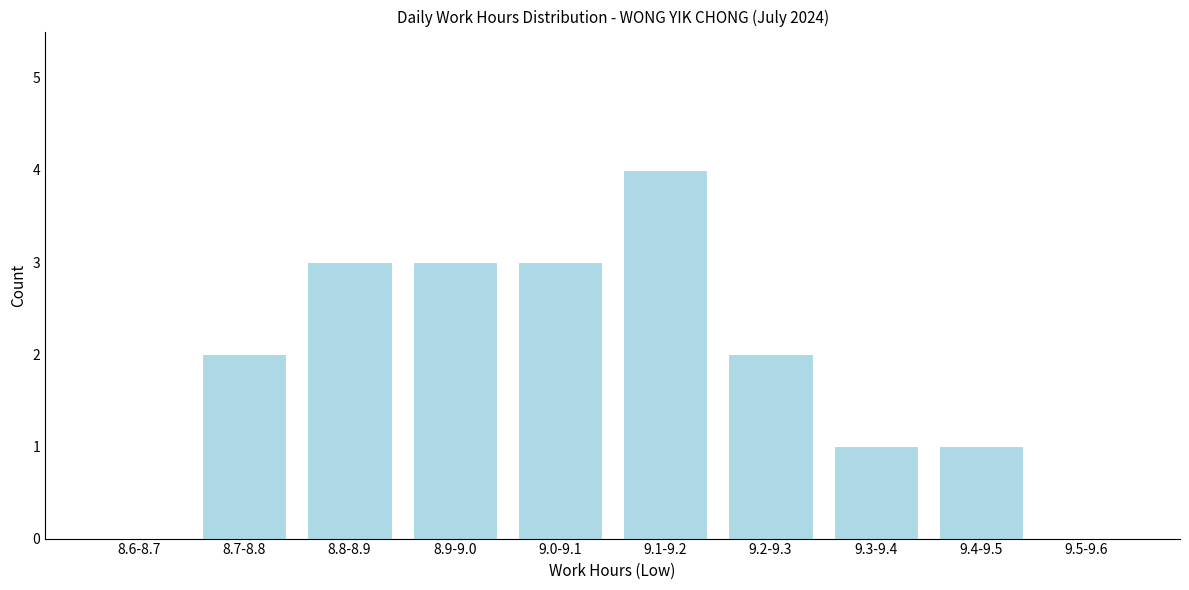

Reading right to left, extract all data points from this chart.

9.5-9.6=0	9.4-9.5=1	9.3-9.4=1	9.2-9.3=2	9.1-9.2=4	9.0-9.1=3	8.9-9.0=3	8.8-8.9=3	8.7-8.8=2	8.6-8.7=0